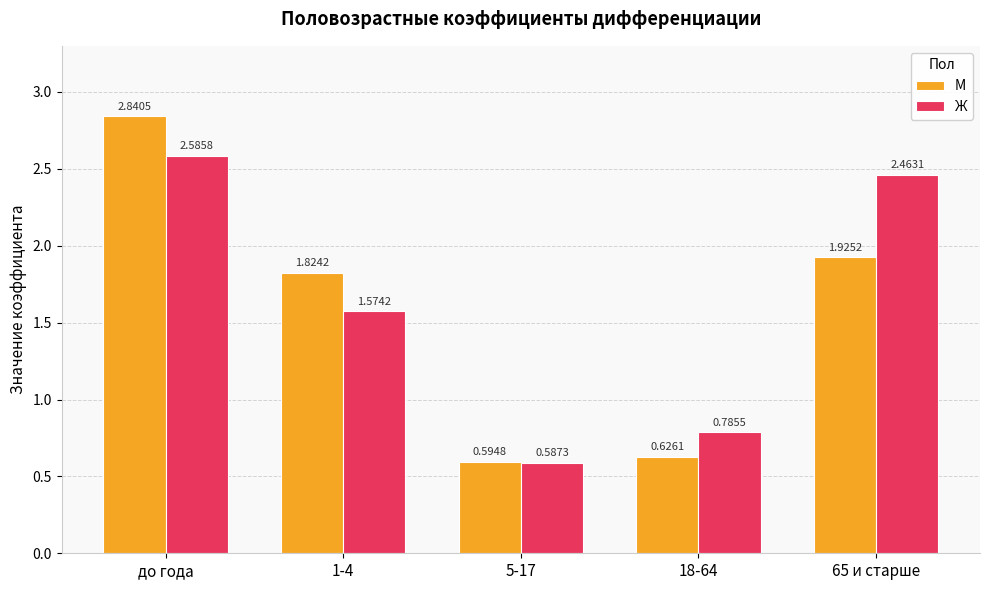

List the series in order of their overall mean, lowest first.

М, Ж